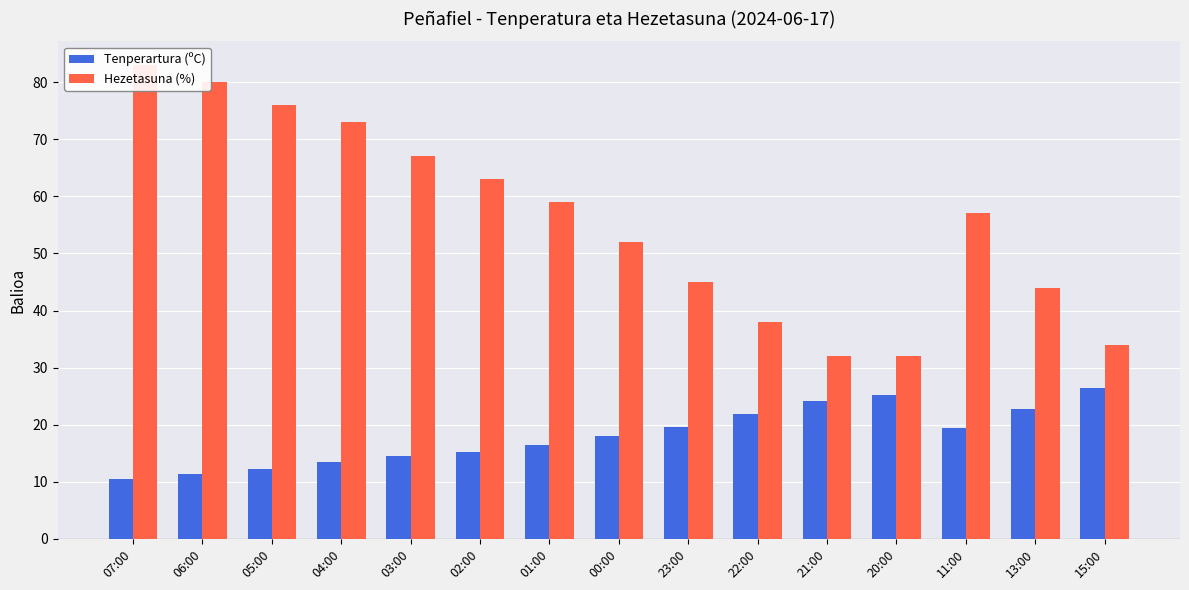

Which series has the largest range (max minus min)?

Hezetasuna (%)